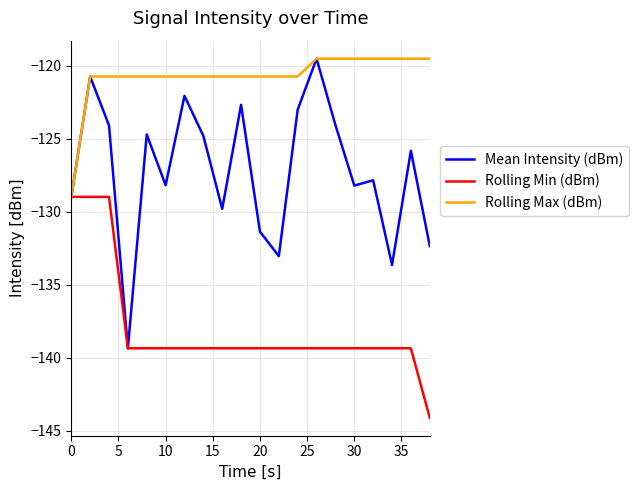

Which series has the largest total across all categories?

Rolling Max (dBm)